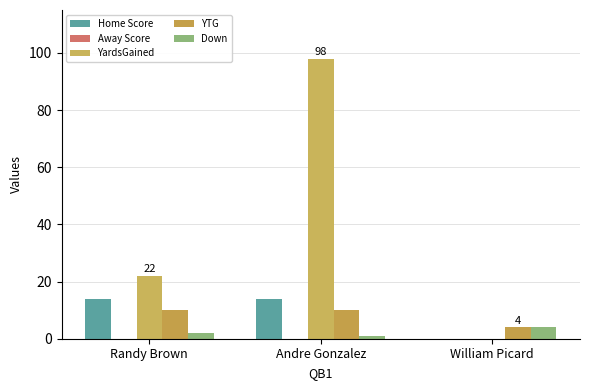

Does the chart contain stacked bars?

No